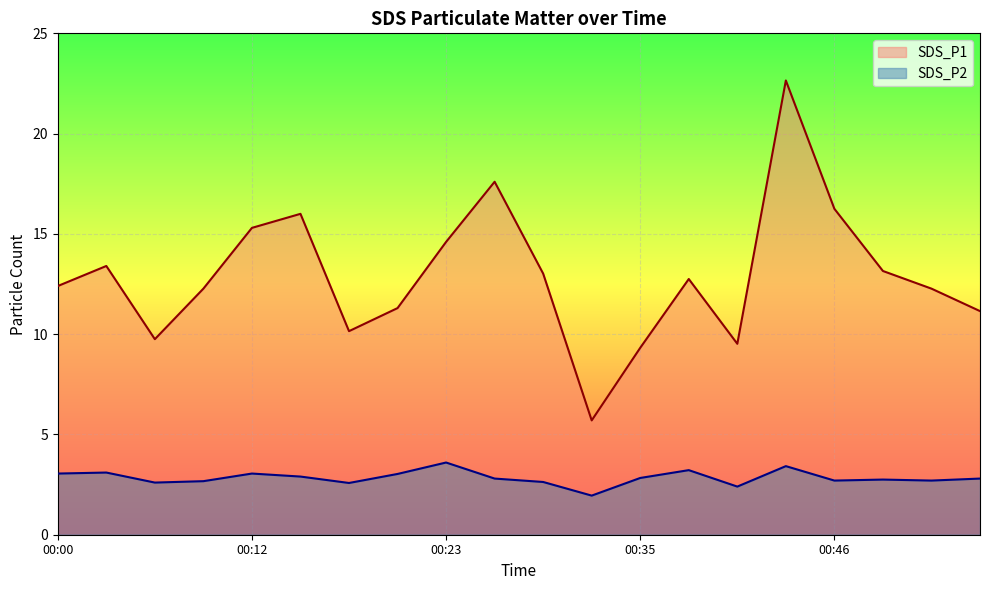

What is the difference between the maximum and minimum values in the SDS_P1 series?

16.9